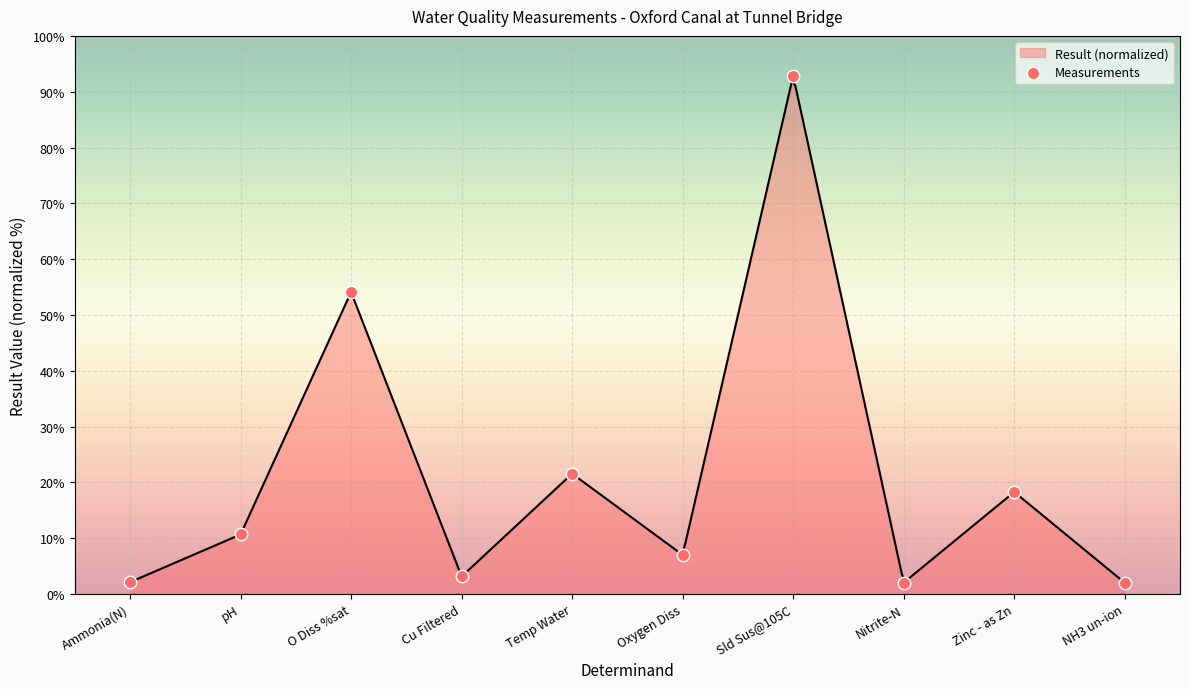

Approximately how many times larger is the value at pH compared to Temp Water?

0.5